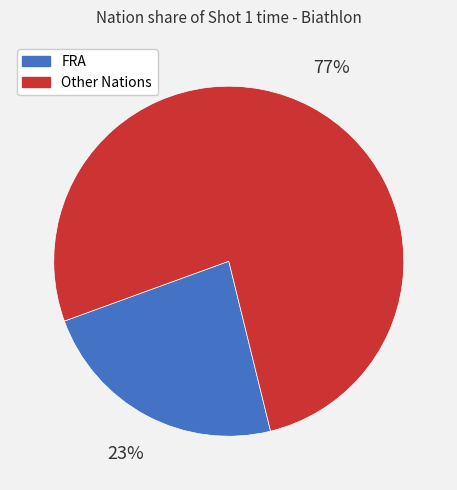

Count the number of slices in the pie.

2